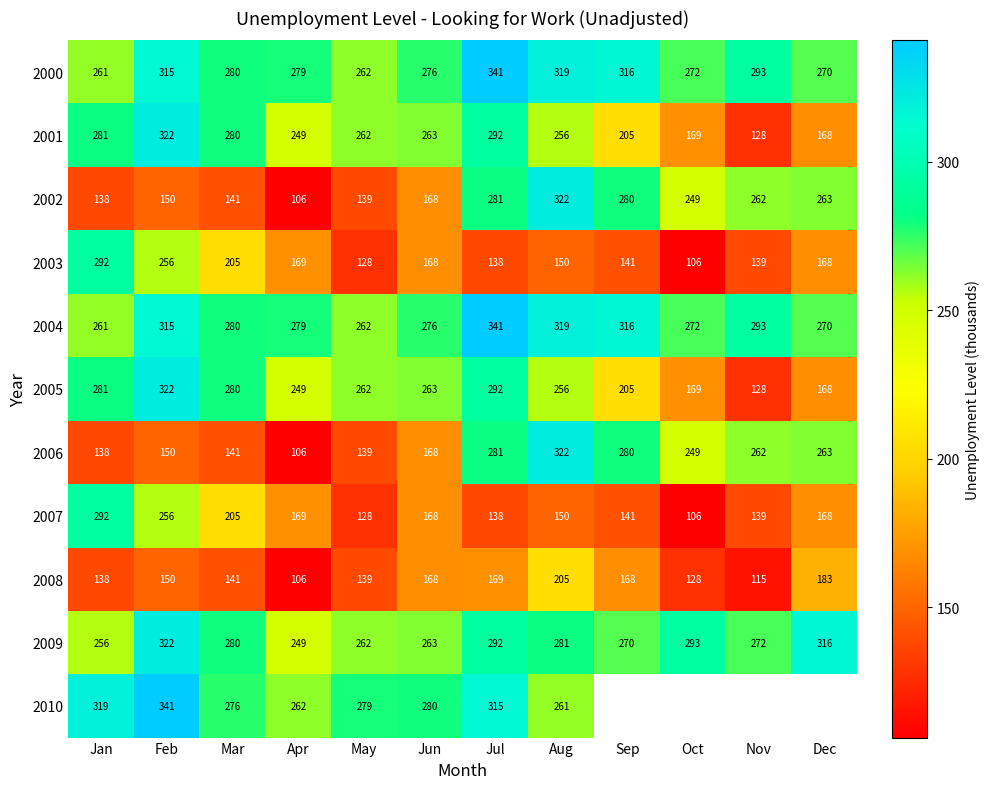

List the labels in order of 2001 value, smallest first.

Nov, Dec, Oct, Sep, Apr, Aug, May, Jun, Mar, Jan, Jul, Feb